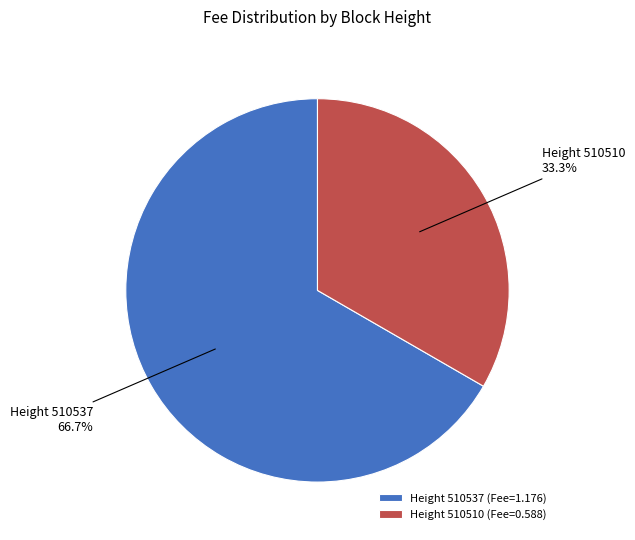

Approximately how many times larger is the value at Height 510510 (Fee=0.588) compared to Height 510537 (Fee=1.176)?

0.5